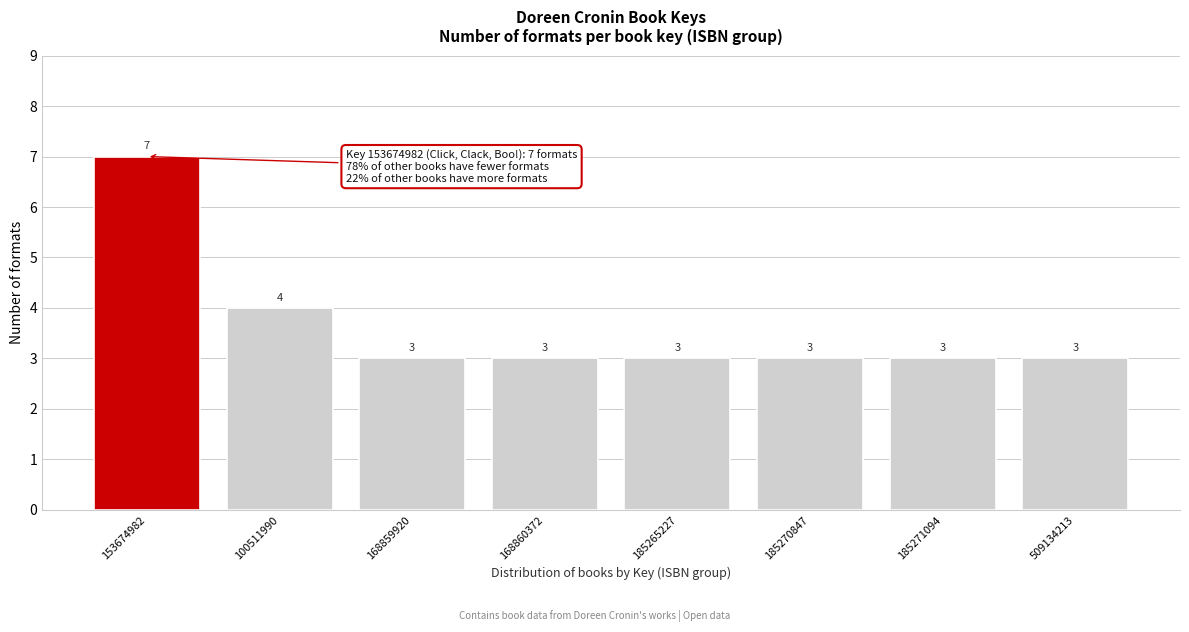

Reading left to right, what are all the values shown in this chart?

153674982=7	100511990=4	168859920=3	168860372=3	185265227=3	185270847=3	185271094=3	509134213=3